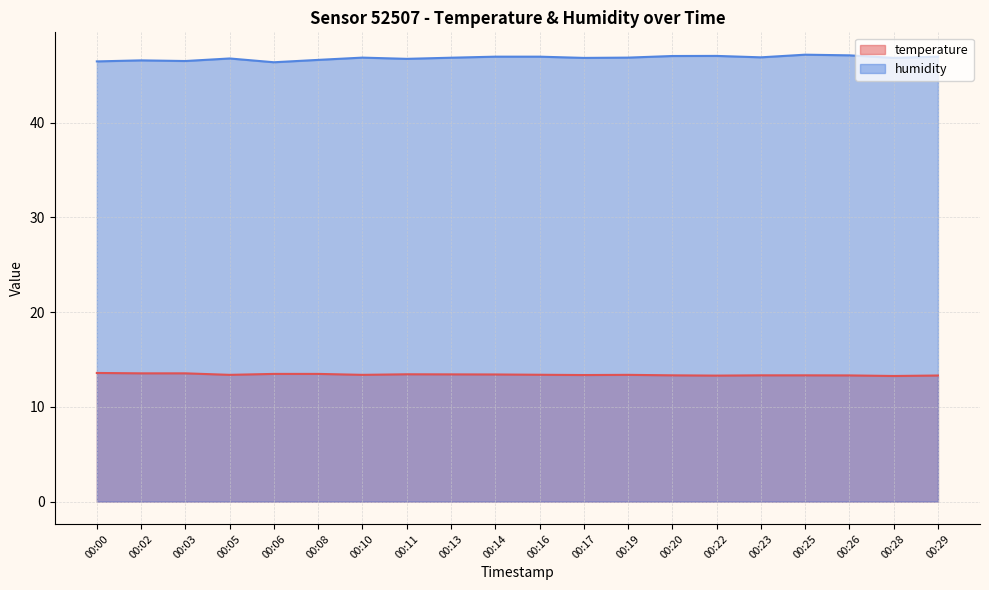

What is the sum of the temperature values at 00:22 and 00:16?

26.7